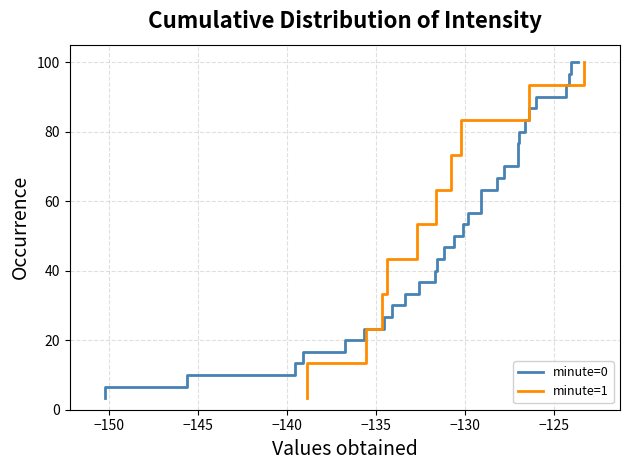

How many lines are shown in the chart?

2